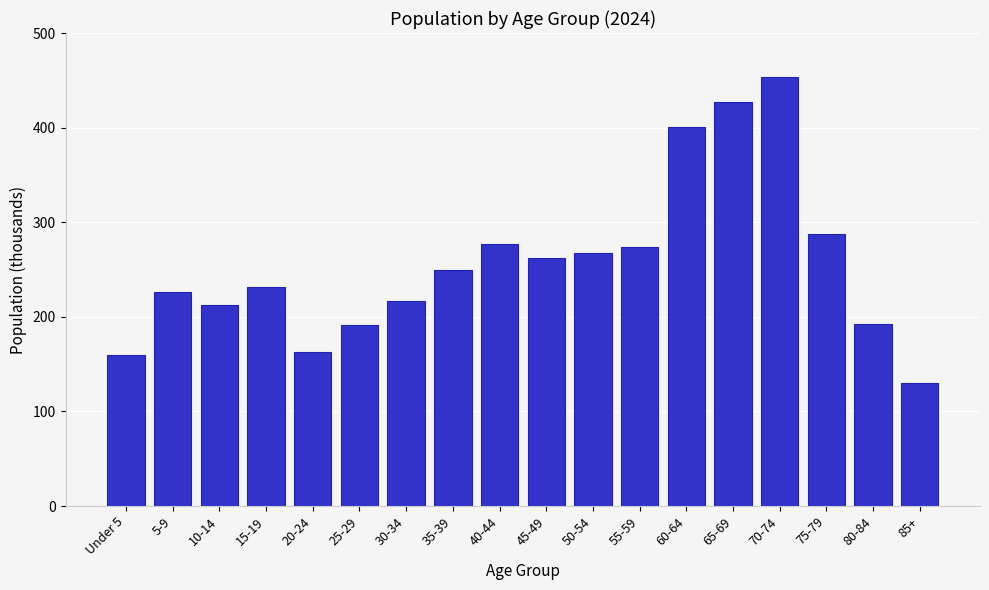

Which has a higher value, 15-19 or 55-59?

55-59